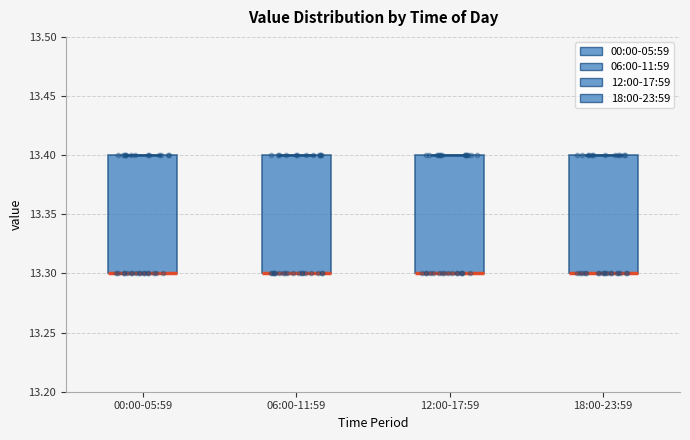

Reading left to right, read every box against the y-axis: the position of its median line, the range the box covers, and the ends of its whiskers. The values are not printed on the chart, so give them approximately, as read against the axis.

00:00-05:59: median 13.3 (drawn on the box's lower edge), box 13.3 to 13.4, whiskers 13.3 to 13.4
06:00-11:59: median 13.3 (drawn on the box's lower edge), box 13.3 to 13.4, whiskers 13.3 to 13.4
12:00-17:59: median 13.3 (drawn on the box's lower edge), box 13.3 to 13.4, whiskers 13.3 to 13.4
18:00-23:59: median 13.3 (drawn on the box's lower edge), box 13.3 to 13.4, whiskers 13.3 to 13.4